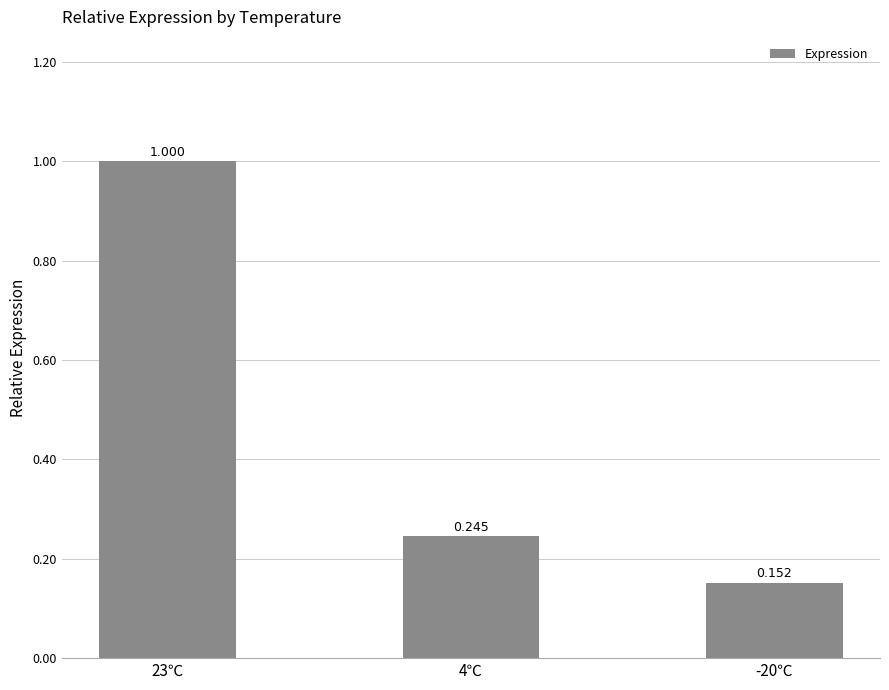

What is the average value?

0.5